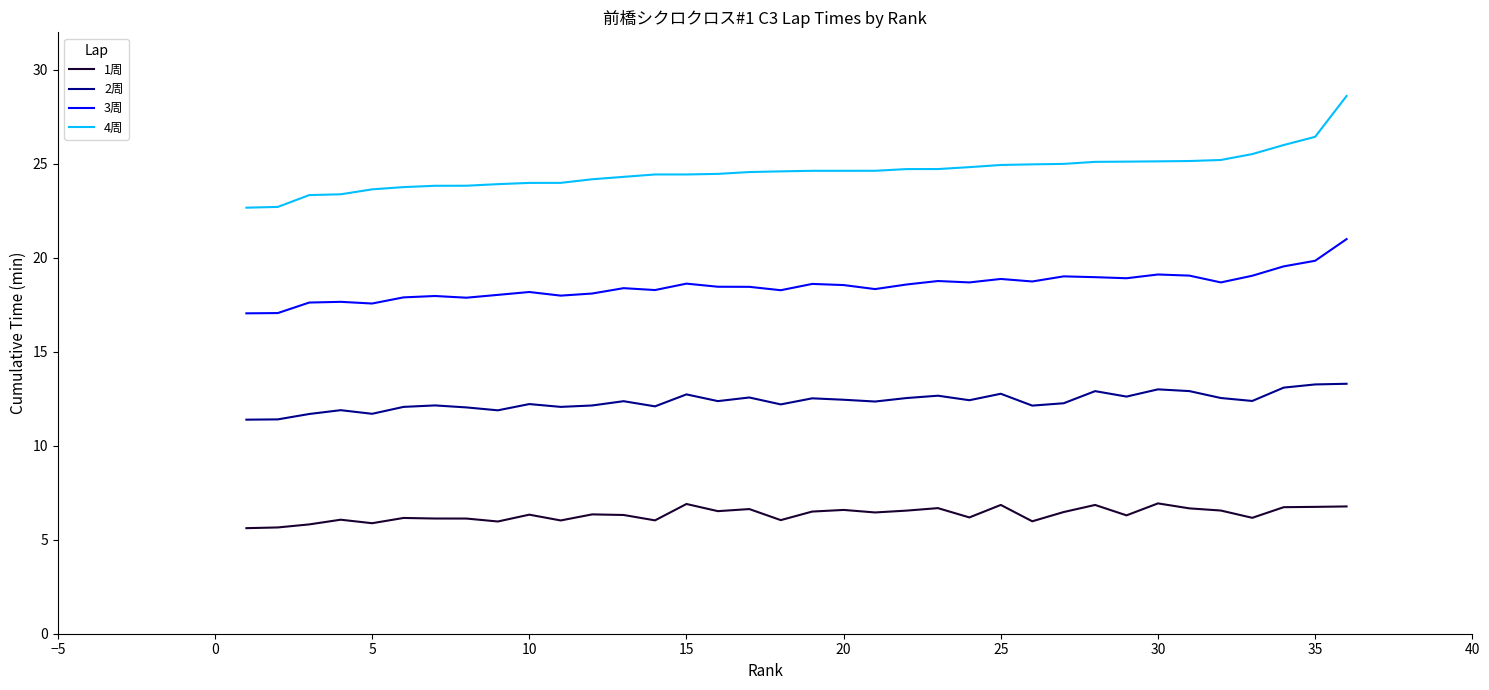

Which series has the largest range (max minus min)?

4周